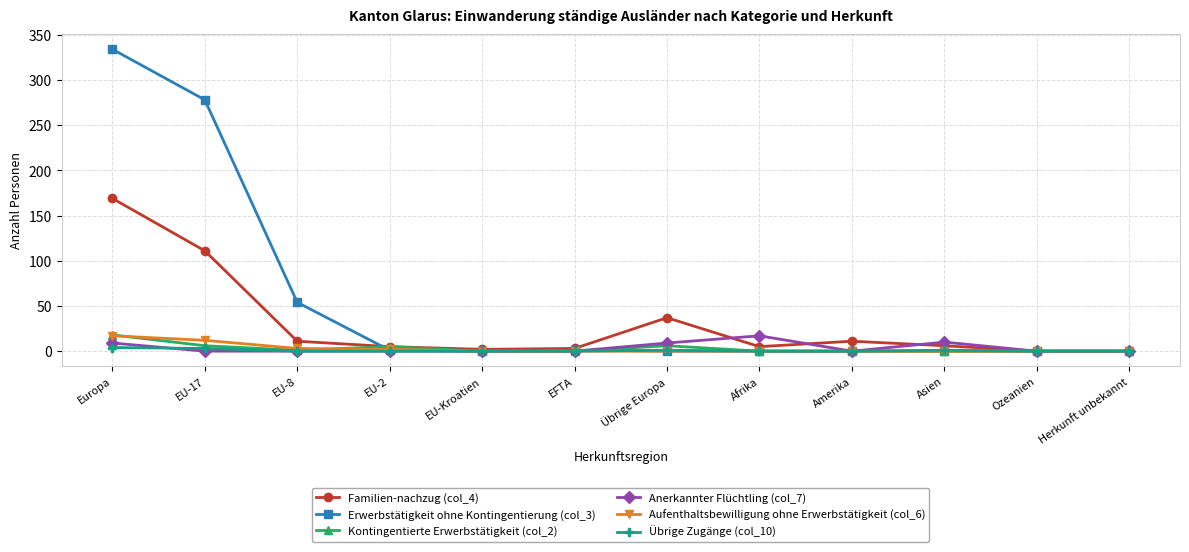

Which label corresponds to the largest value in the chart?

Europa